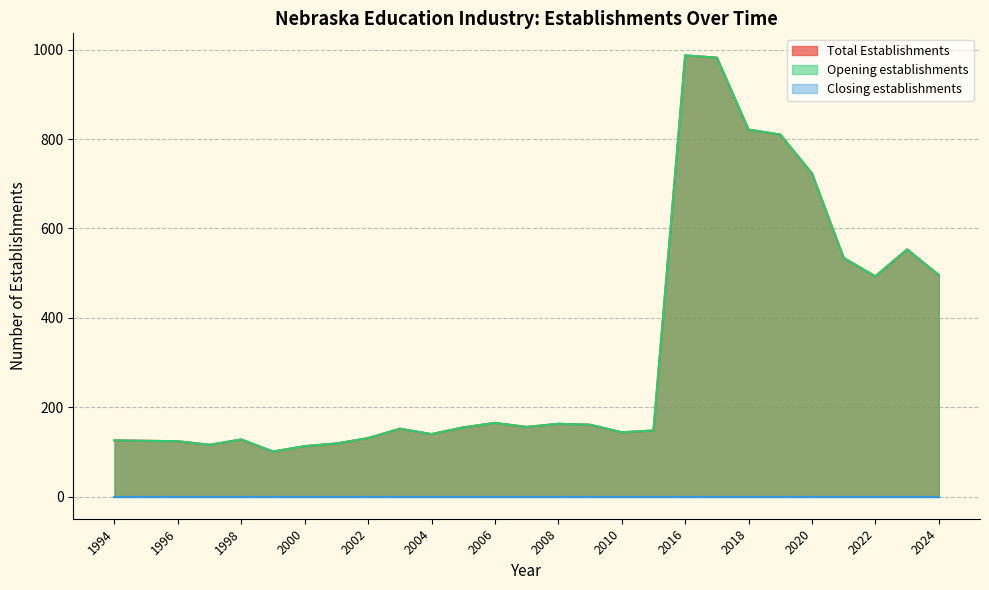

What is the sum of the Opening establishments values at 1996 and 2000?

237